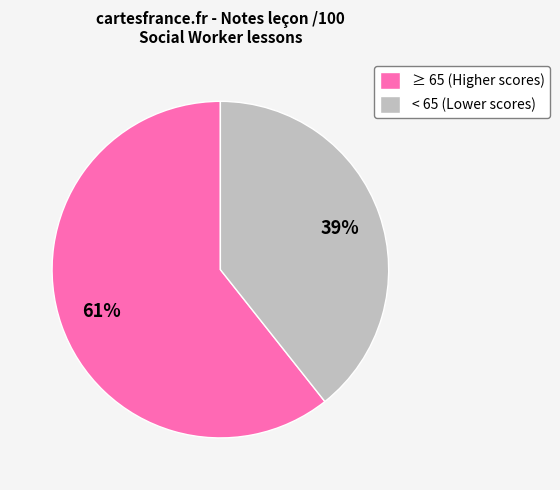

Which has a higher value, ≥ 65 (Higher scores) or < 65 (Lower scores)?

≥ 65 (Higher scores)